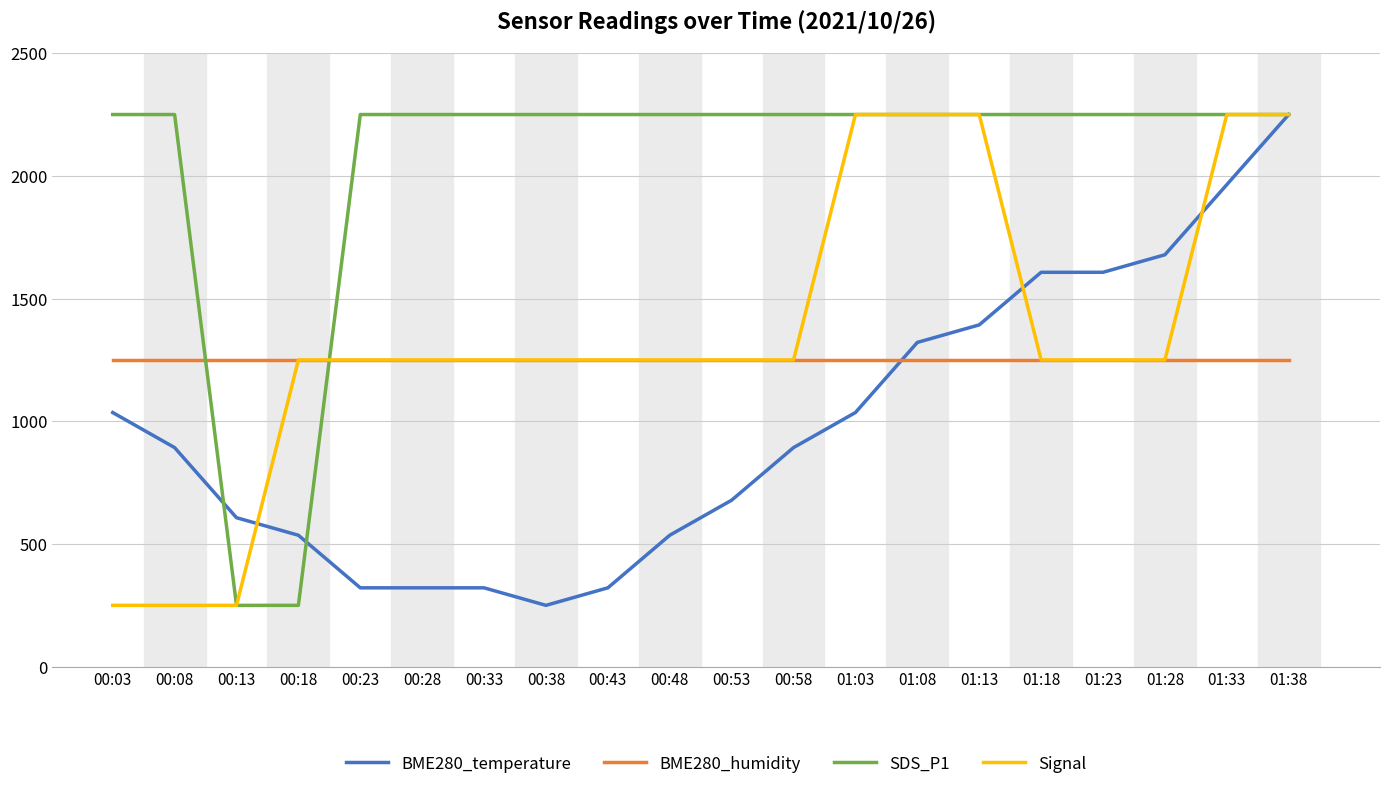

What is the difference between the highest and lowest values at 00:28?

1928.6